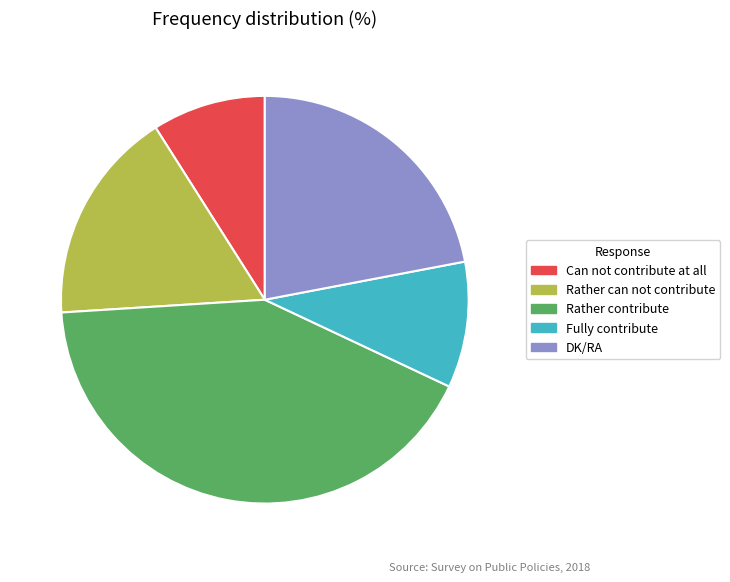

True or false: Rather contribute accounts for 42% of the total.

True